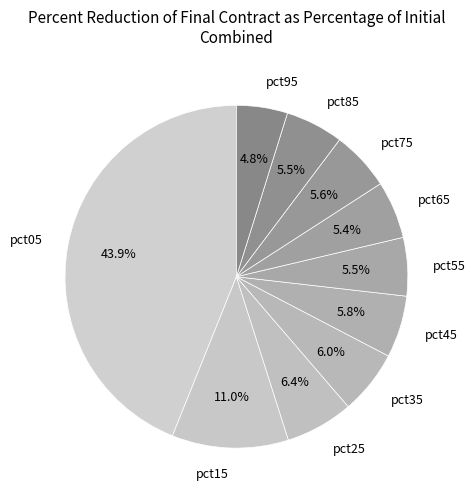

Do pct55 and pct45 together represent more than half of the pie?

No